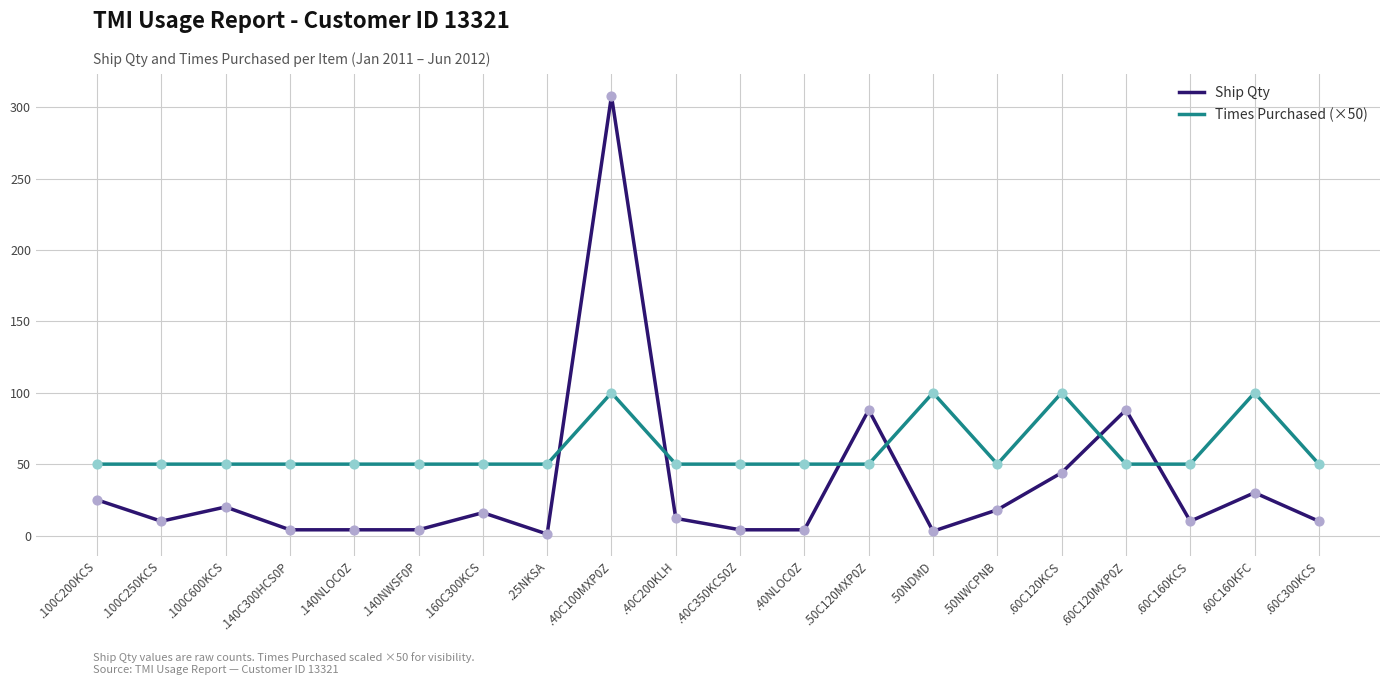

Which series has the largest total across all categories?

Times Purchased (×50)